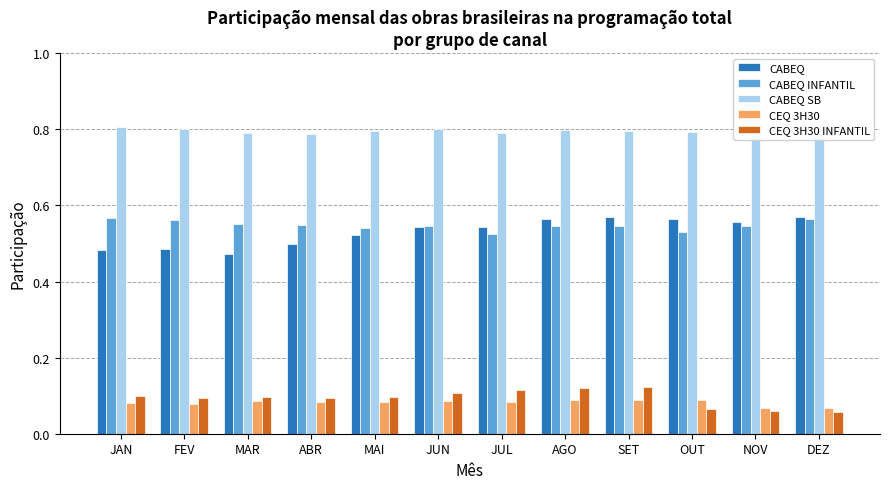

What is the sum of all CABEQ values?

6.4